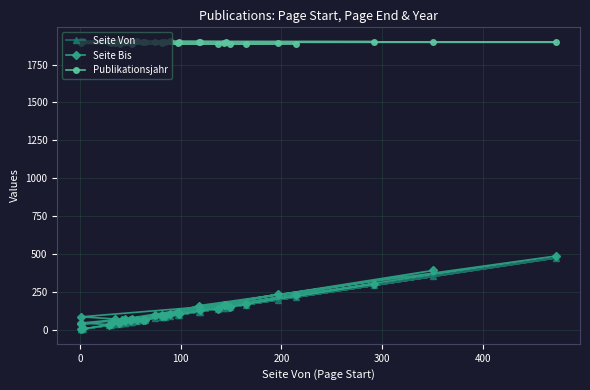

What value does the Seite Bis series have at 18?

92